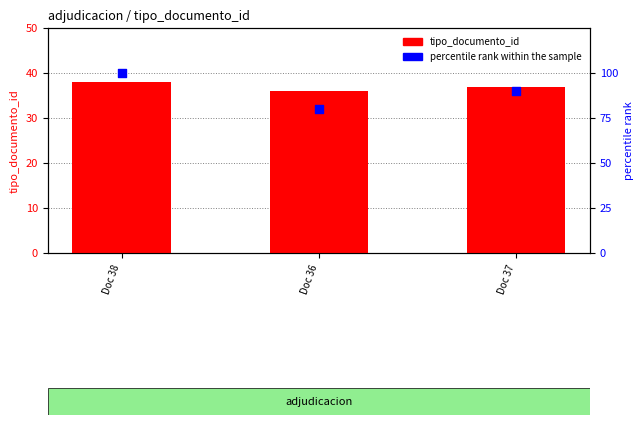

At which category is the sum across all series the highest?

Doc 38